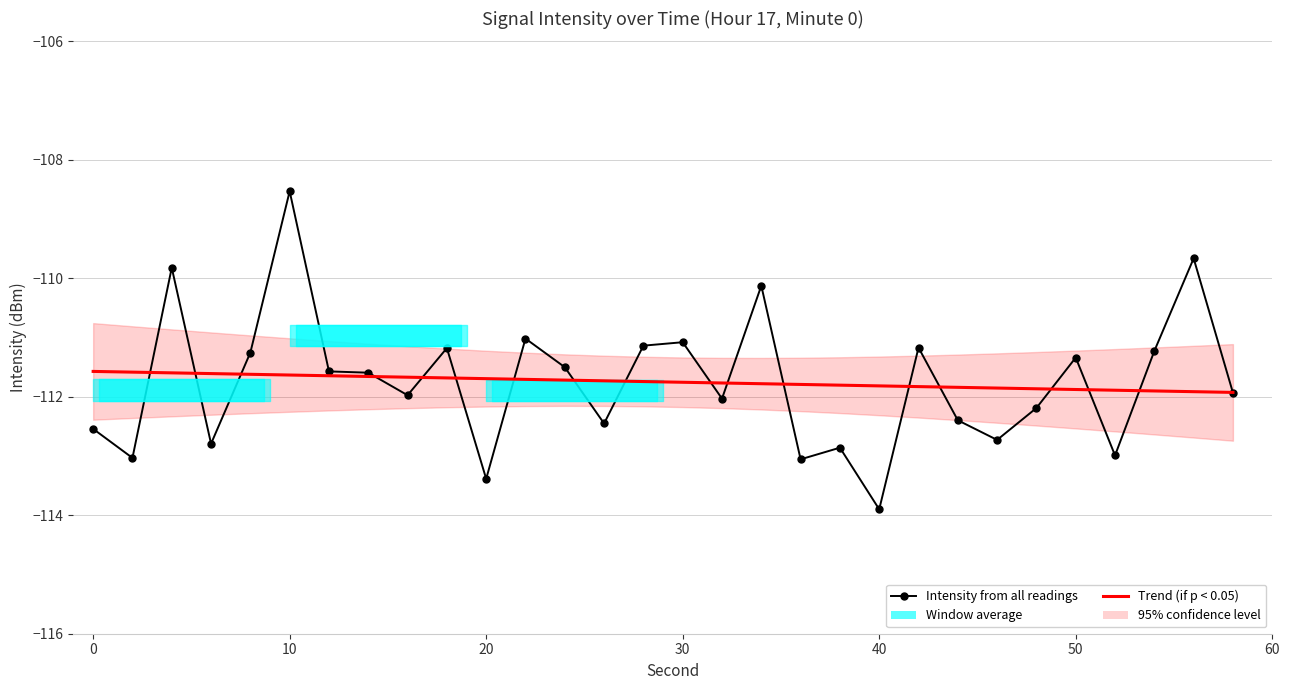

True or false: Intensity from all readings and Trend (if p < 0.05) cross at least once.

True